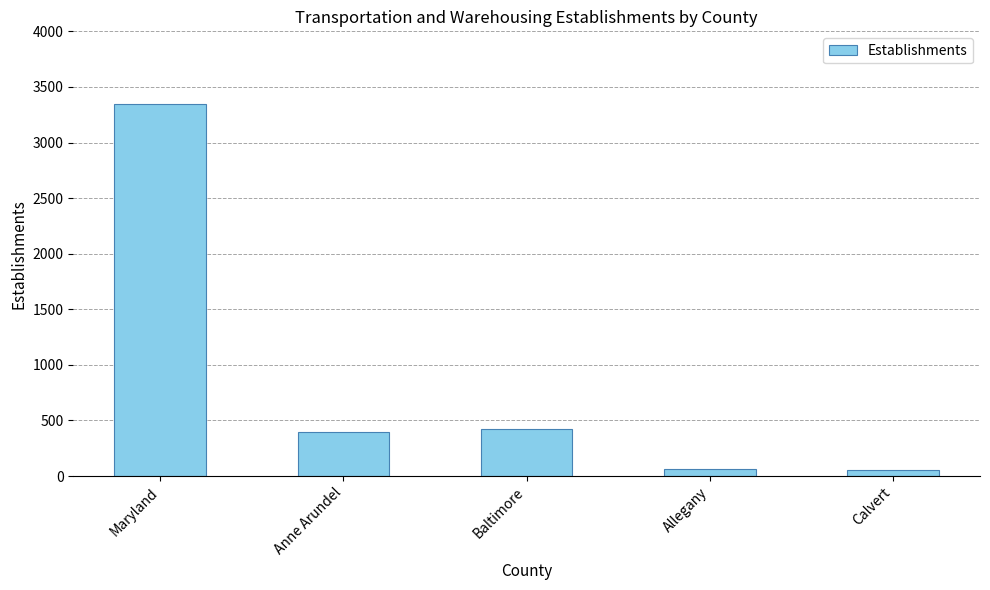

Between Anne Arundel and Calvert, which is larger?

Anne Arundel